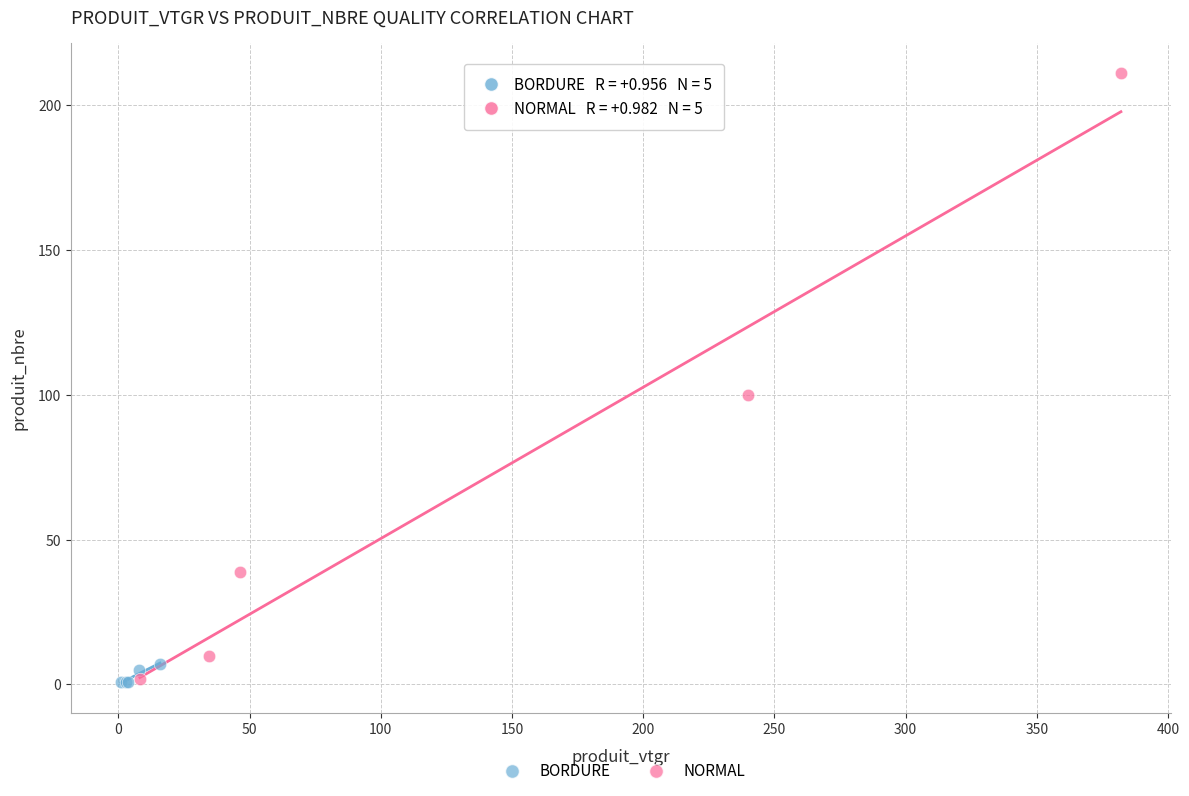

Which series has the widest spread of Y values?

NORMAL